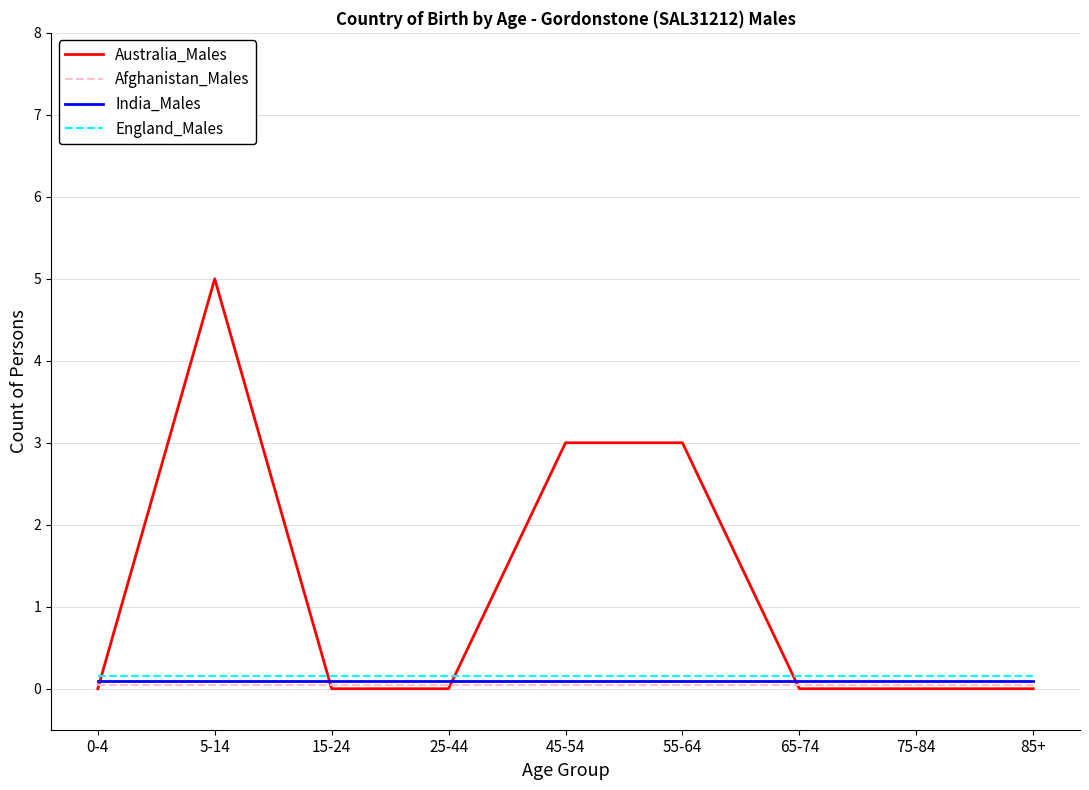

What is the total value across all series at 45-54?

3.3